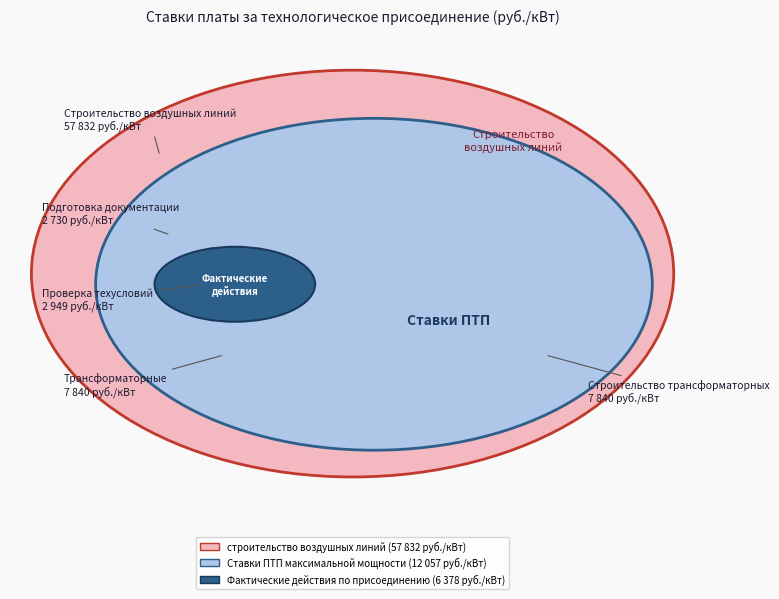

Approximately how many times larger is the value at строительство комплектных трансформаторных compared to Ставки ПТП за единицу максимальной мощности?

0.7